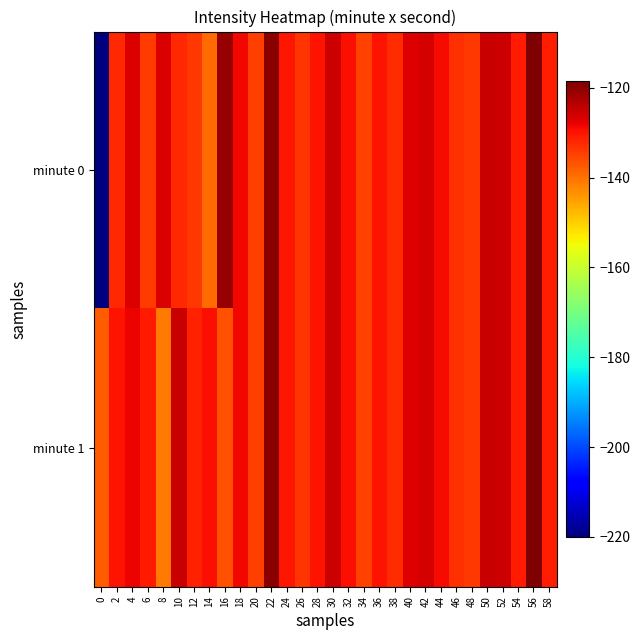

Between 12 and 56, which is larger?

56